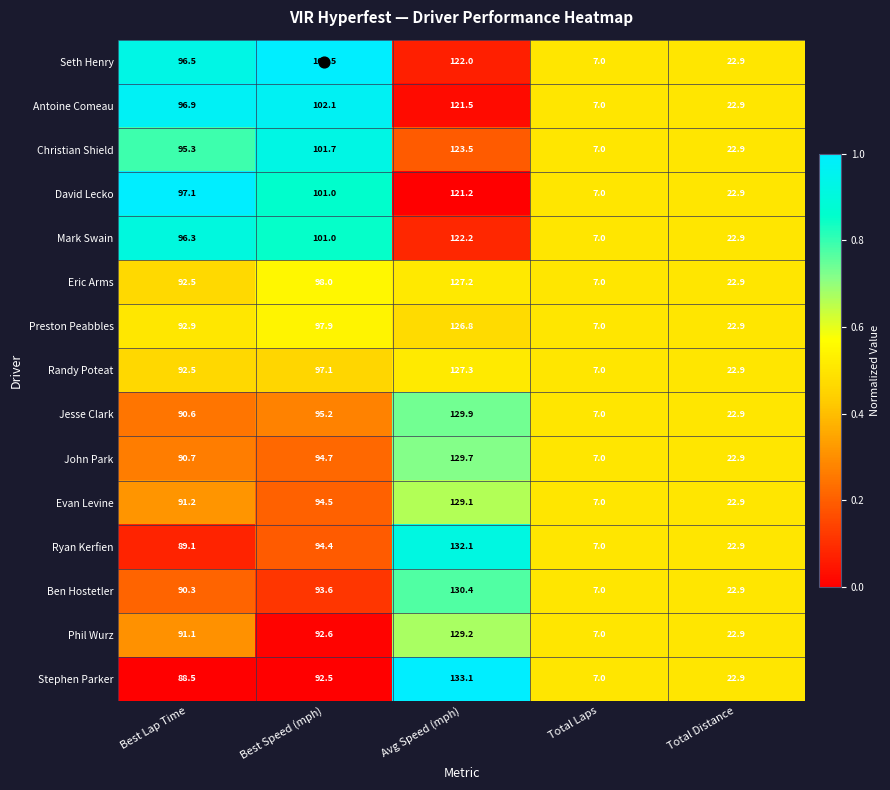

Rank the series by their maximum value, from highest to lowest.

Stephen Parker, Ryan Kerfien, Ben Hostetler, Jesse Clark, John Park, Phil Wurz, Evan Levine, Randy Poteat, Eric Arms, Preston Peabbles, Christian Shield, Mark Swain, Seth Henry, Antoine Comeau, David Lecko